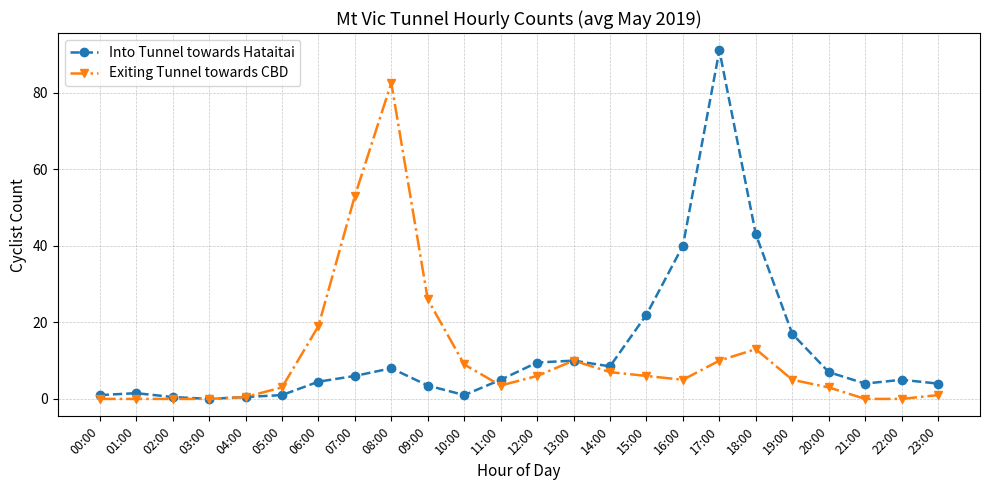

What is the maximum value for Exiting Tunnel towards CBD?

82.5